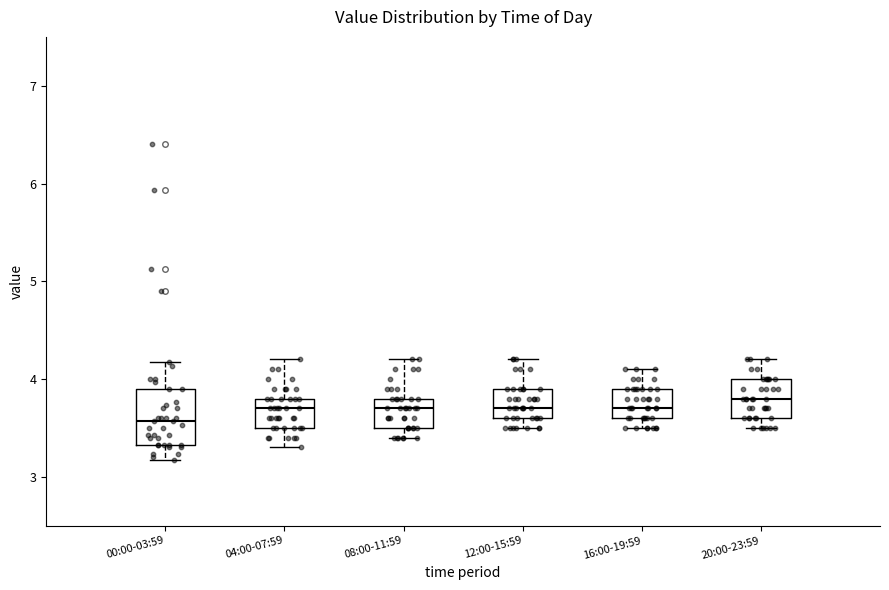

Comparing the boxes themselves (not the whiskers), which one is the tallest?

00:00-03:59